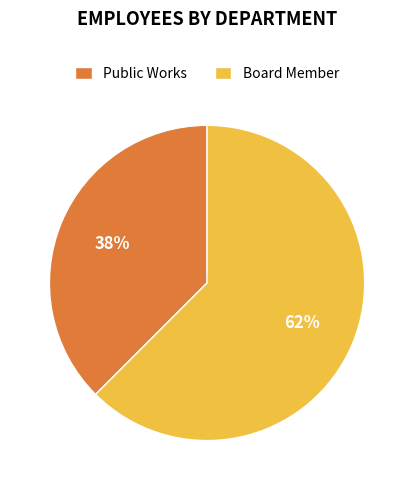

To the nearest percent, what is the average slice percentage?

50%